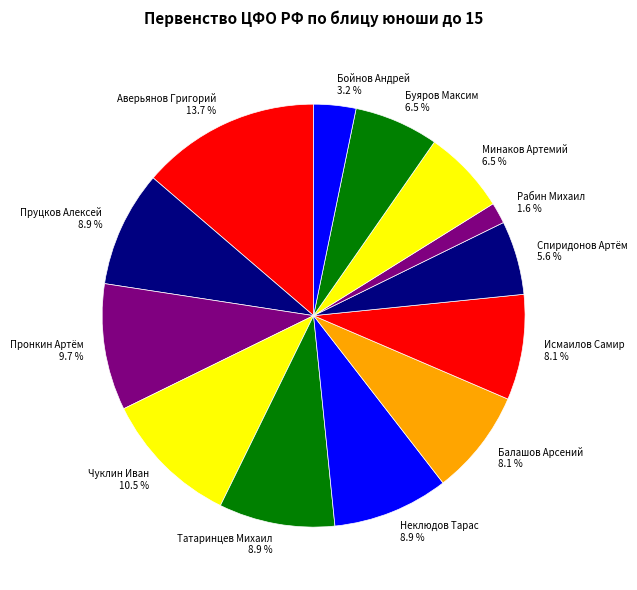

Does Спиридонов Артём represent more than half of the total?

No